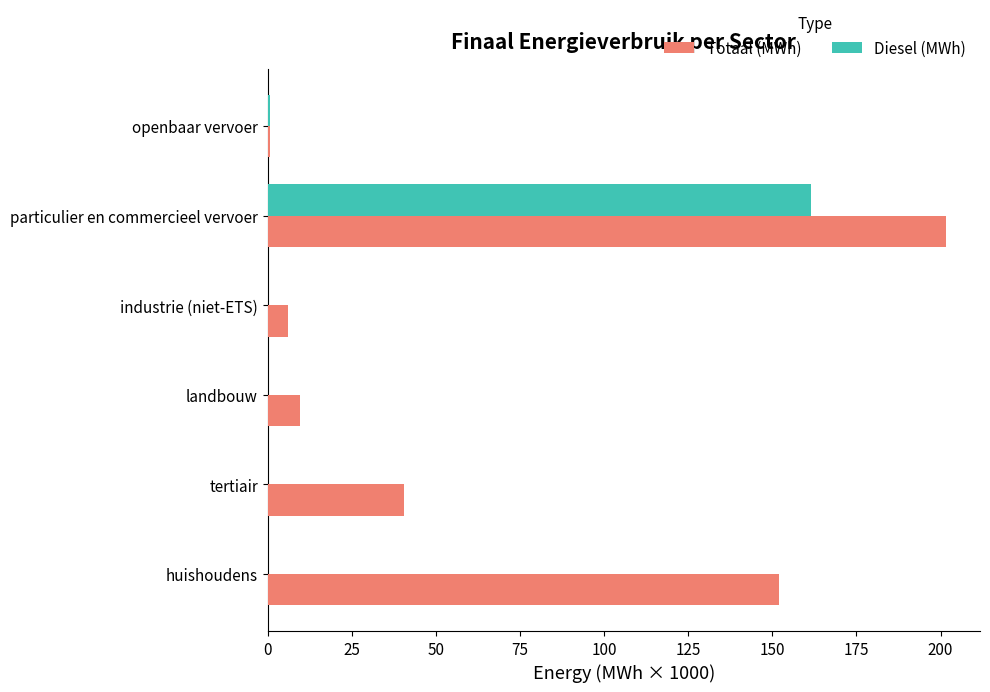

Count the number of categories in the chart.

6